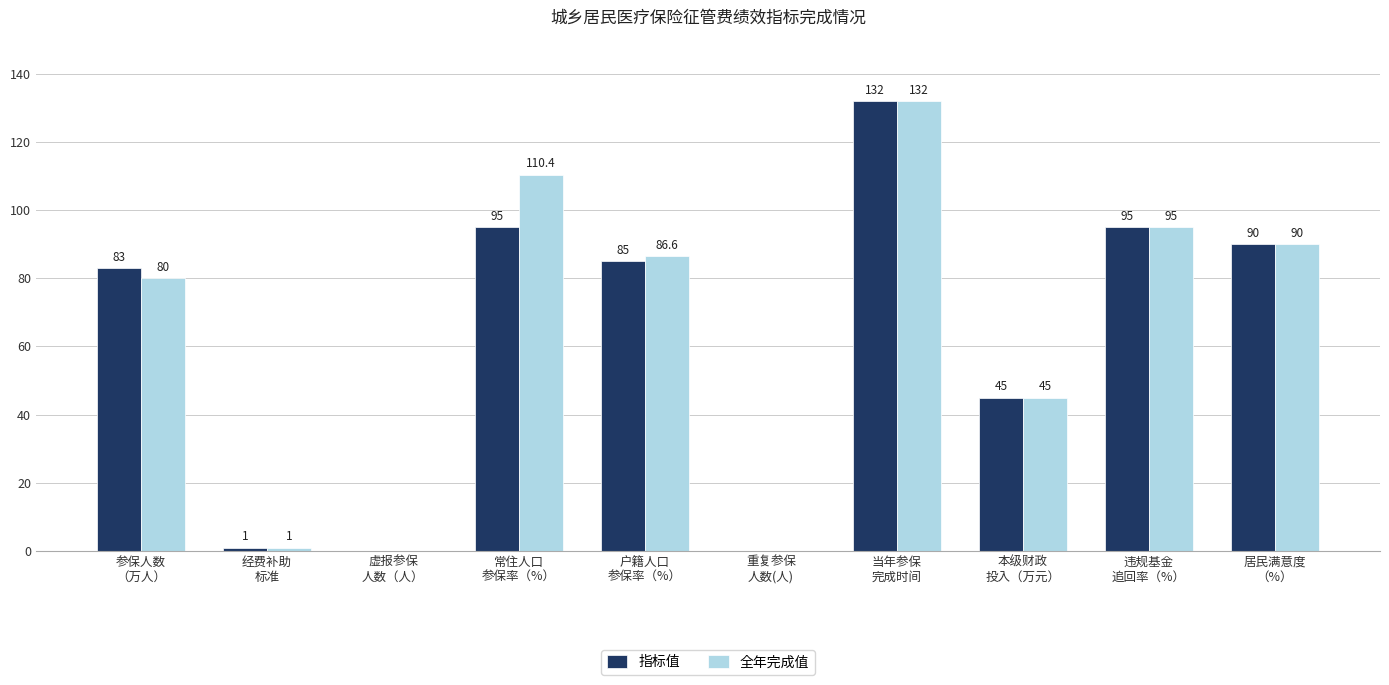

Count the number of data series in this chart.

2